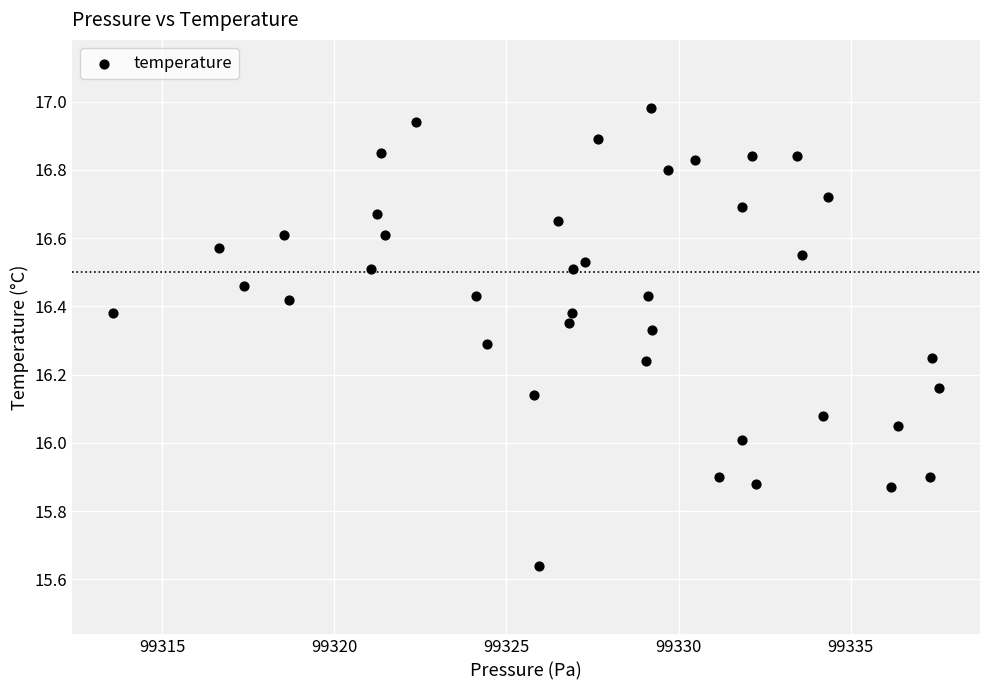

What is the range of X values (max minus min)?

24.0